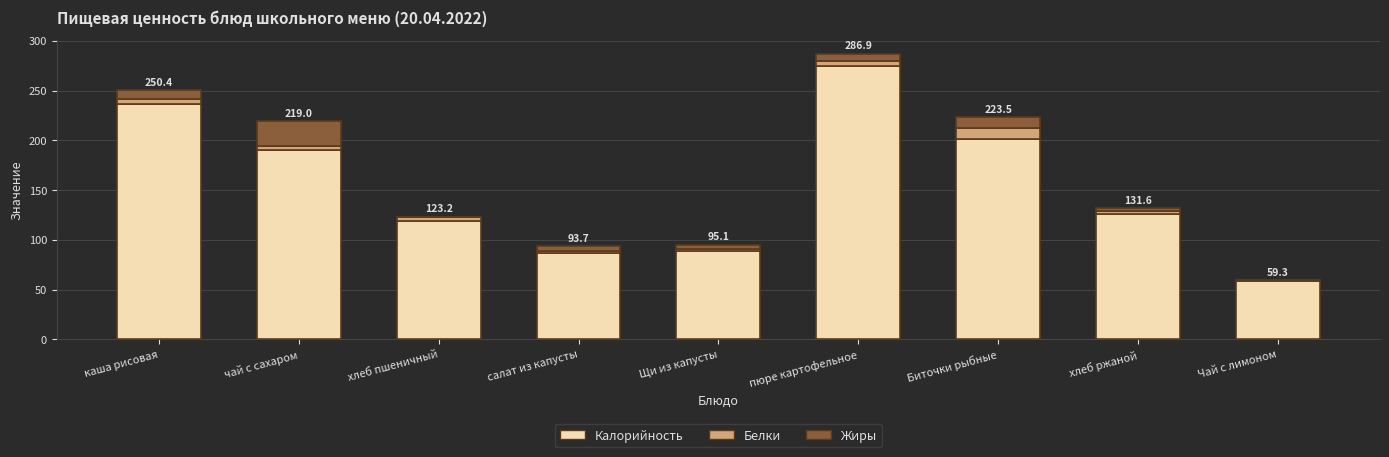

What is the highest value of the Калорийность series?

275.0